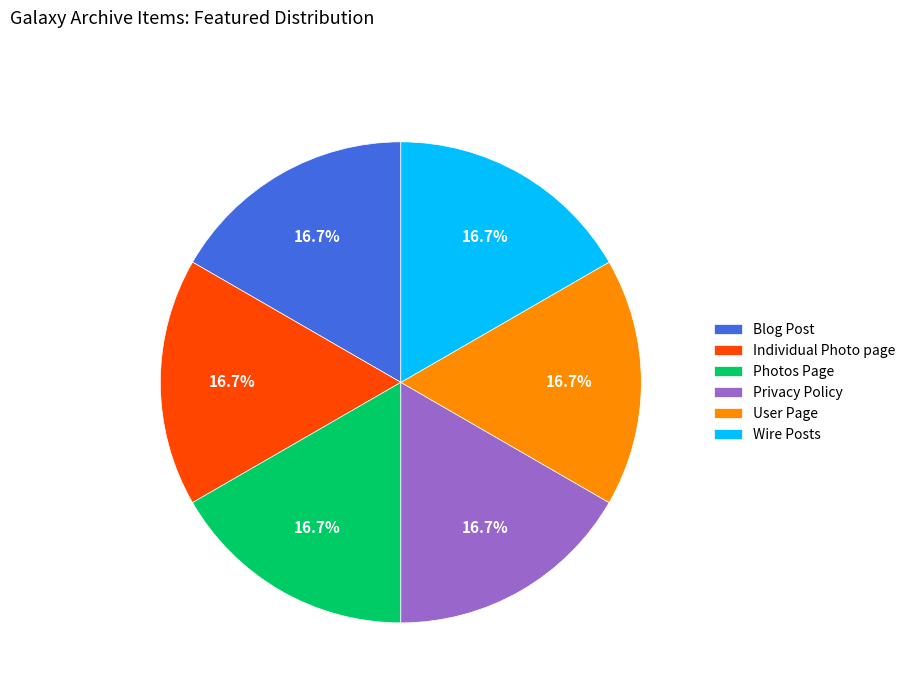

Combined, what portion of the pie is User Page and Privacy Policy?

33.3%